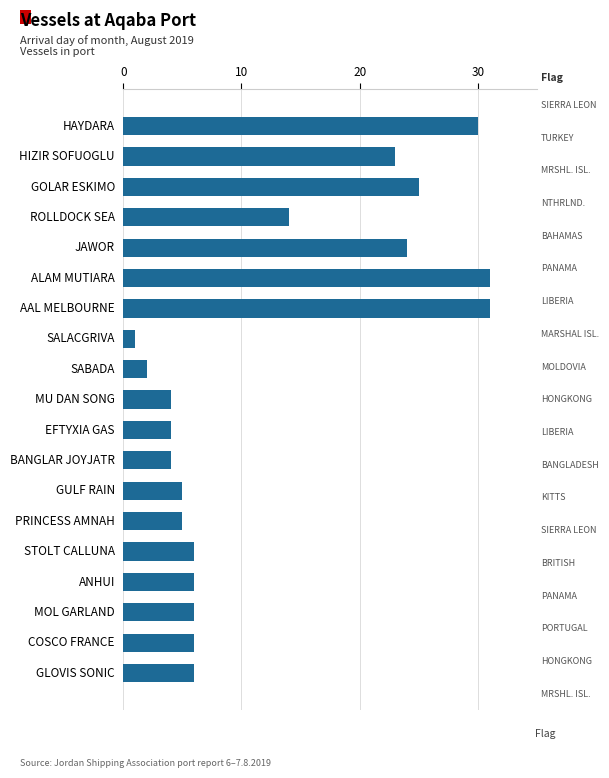

How many values are below 6?

7